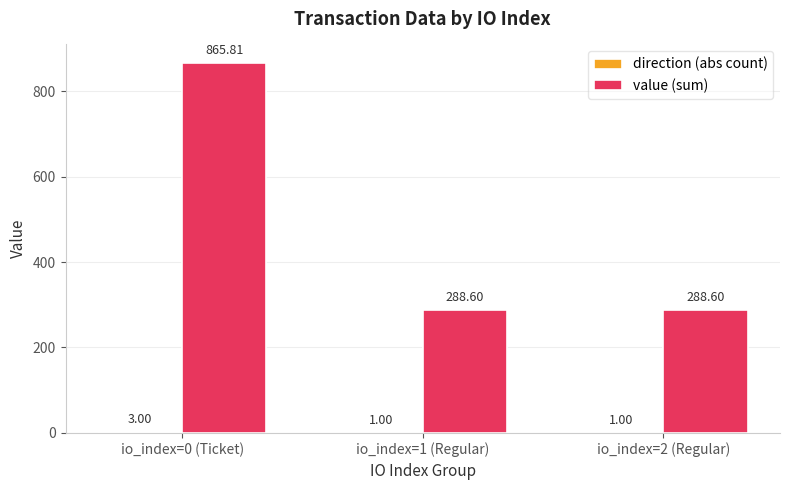

Are the bars grouped side by side (vs. stacked)?

Yes